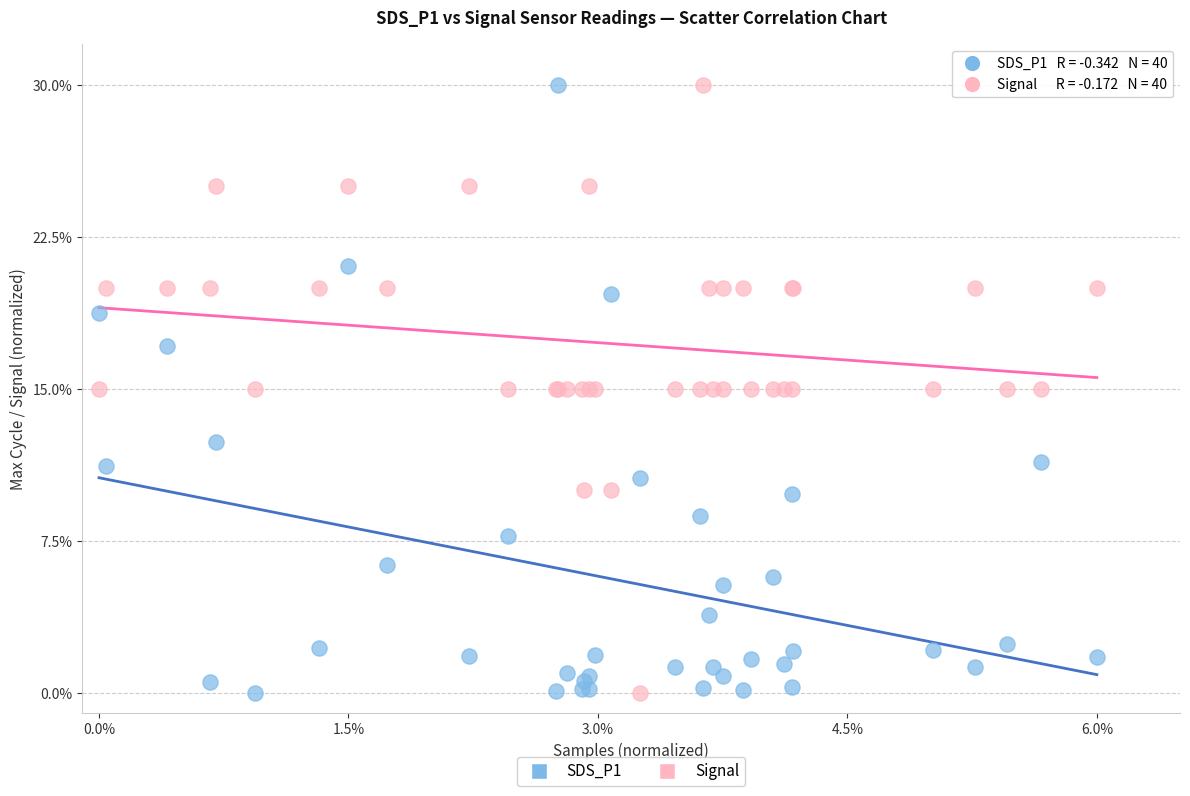

What are all the series names shown in the legend?

SDS_P1, Signal